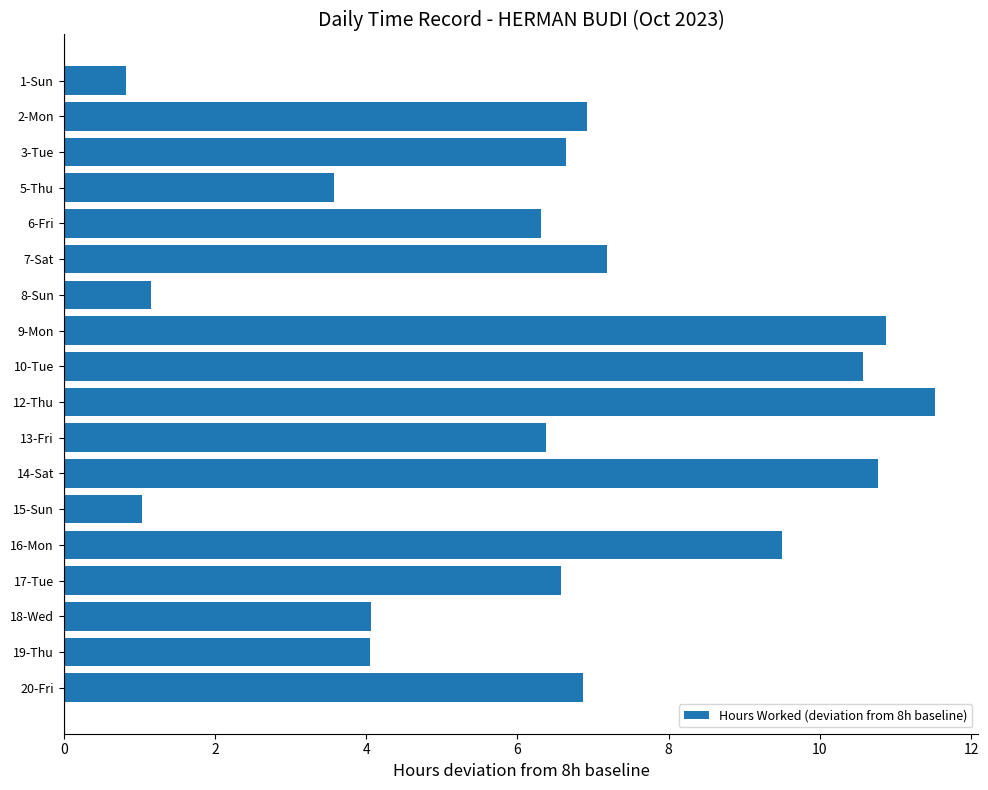

What is the value of the 3rd bar from the top?

6.6